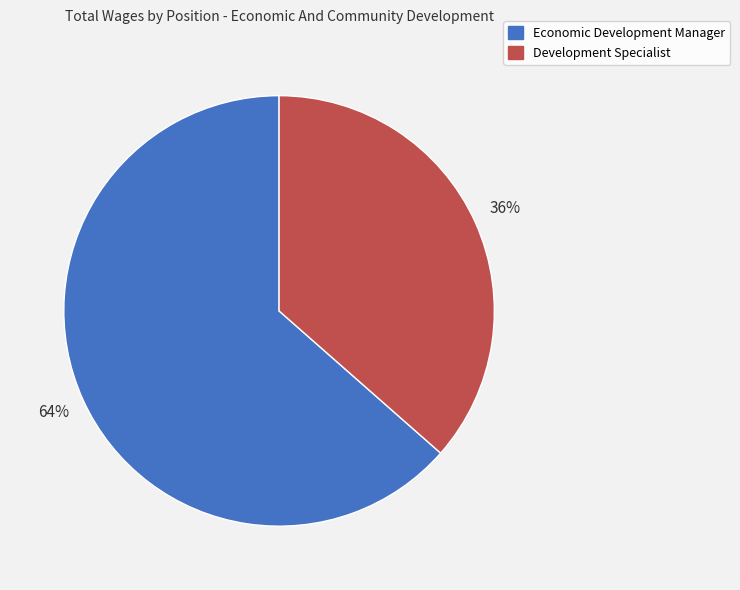

Does Economic Development Manager represent more than half of the total?

Yes